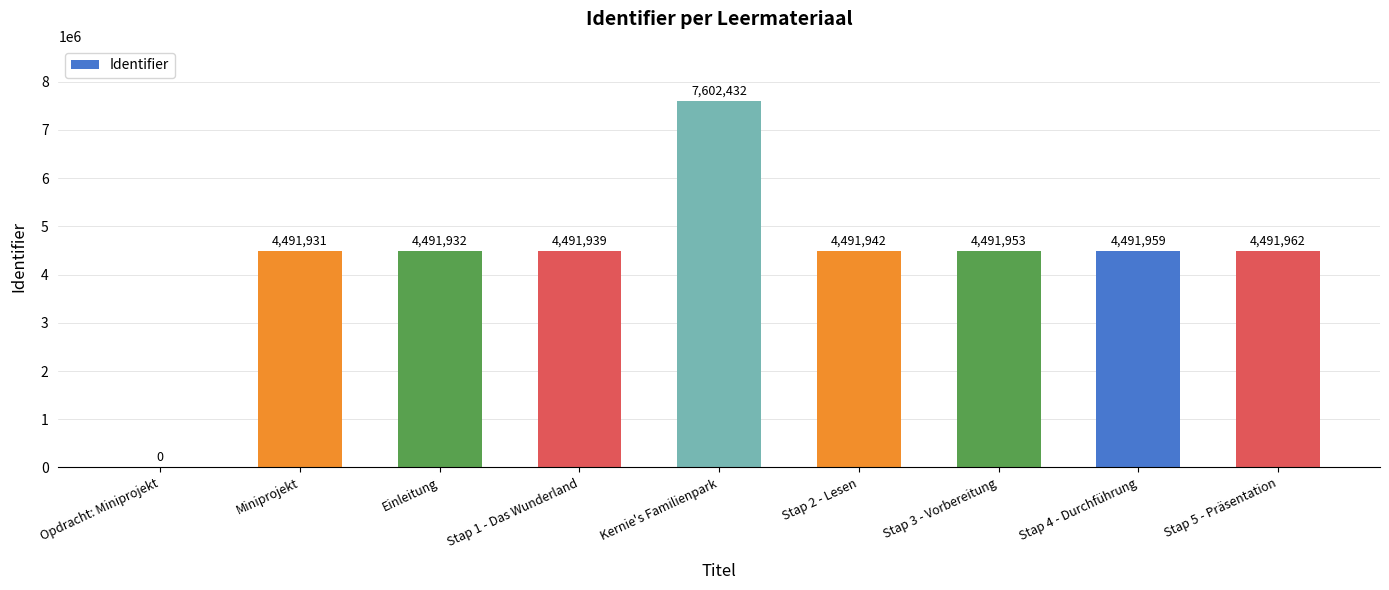

What is the sum of the values at Miniprojekt and Stap 3 - Vorbereitung?

8983884